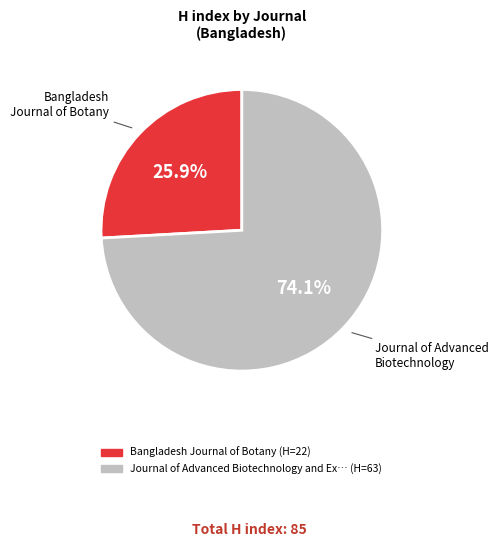

Does any single category account for the majority?

Yes